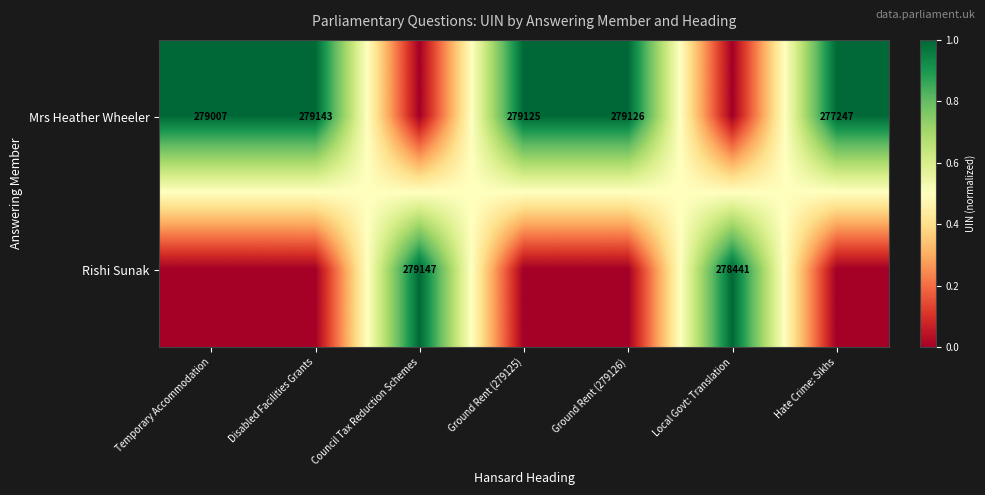

What is the sum of the Rishi Sunak values at Local Govt: Translation and Council Tax Reduction Schemes?

557588